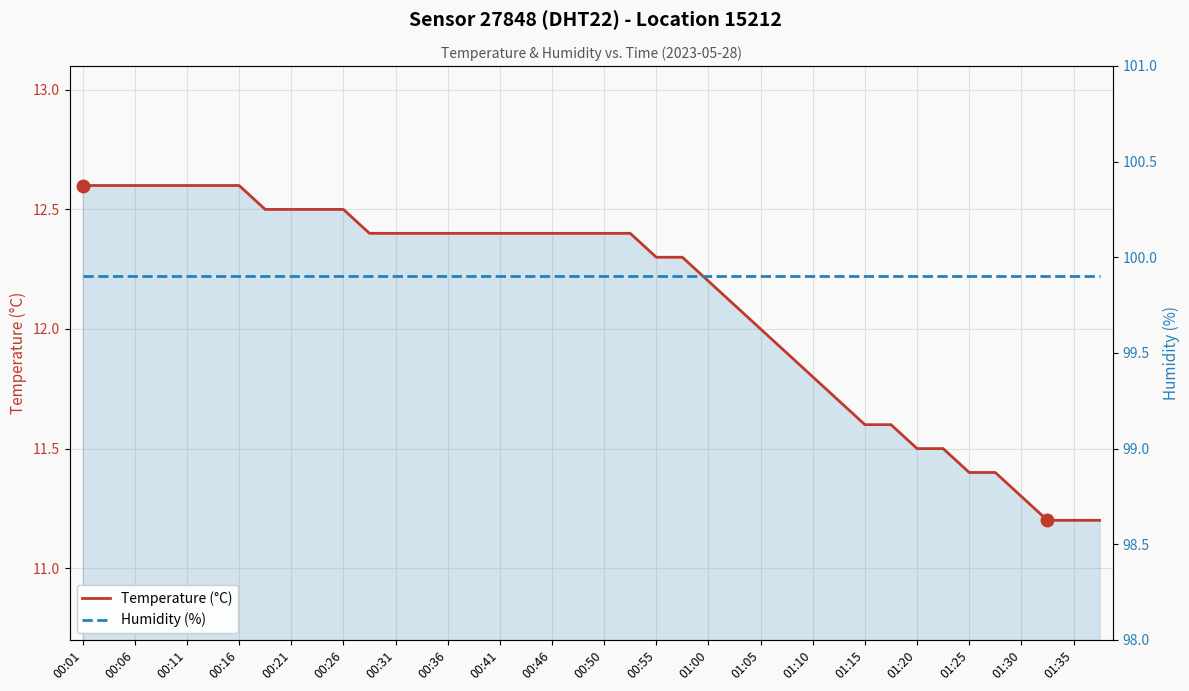

How many categories are shown in the chart?

40